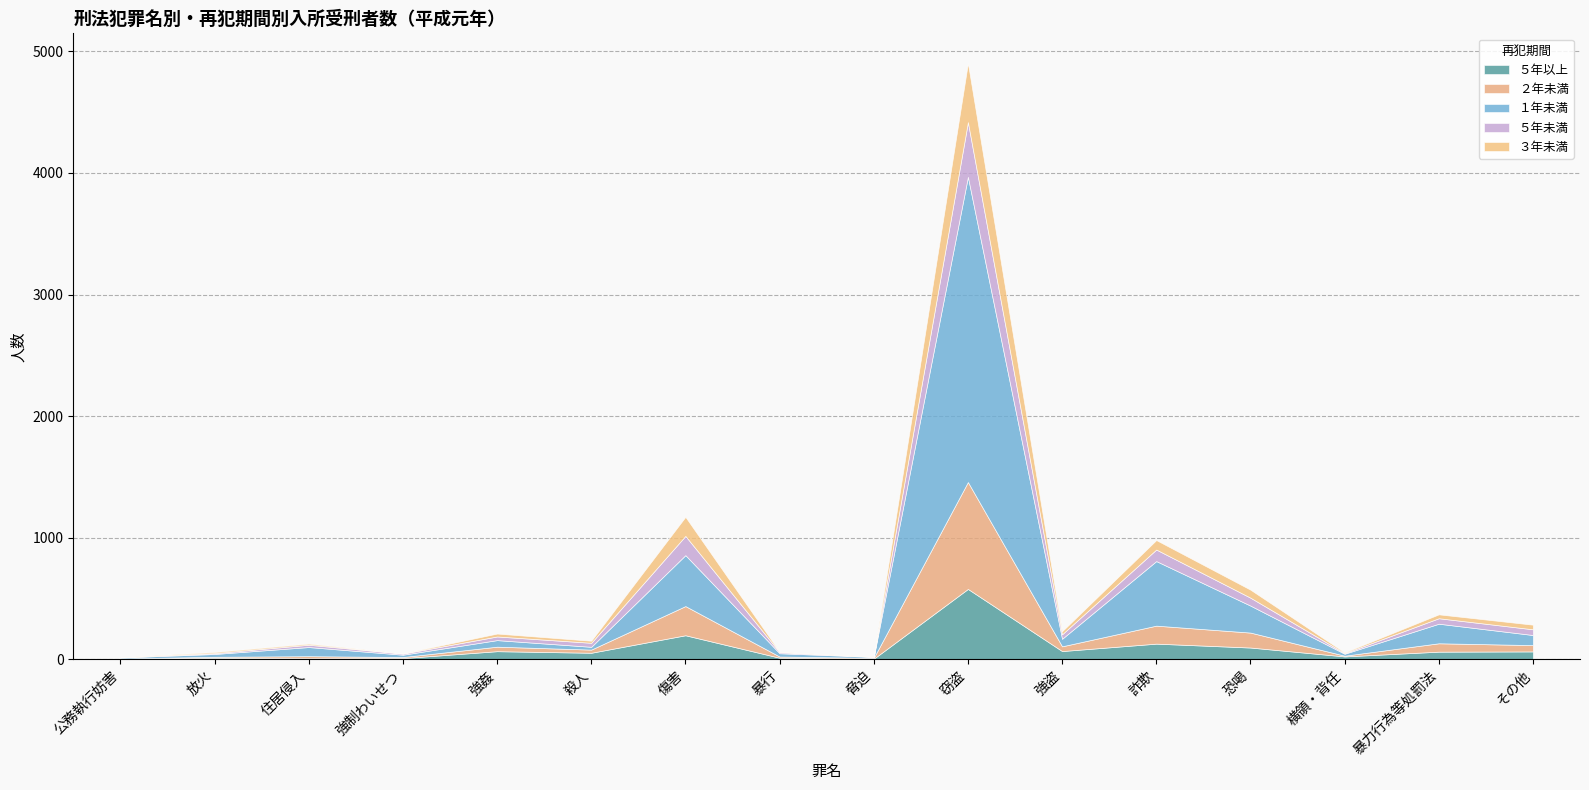

At which category does the chart reach its peak across all series?

窃盗